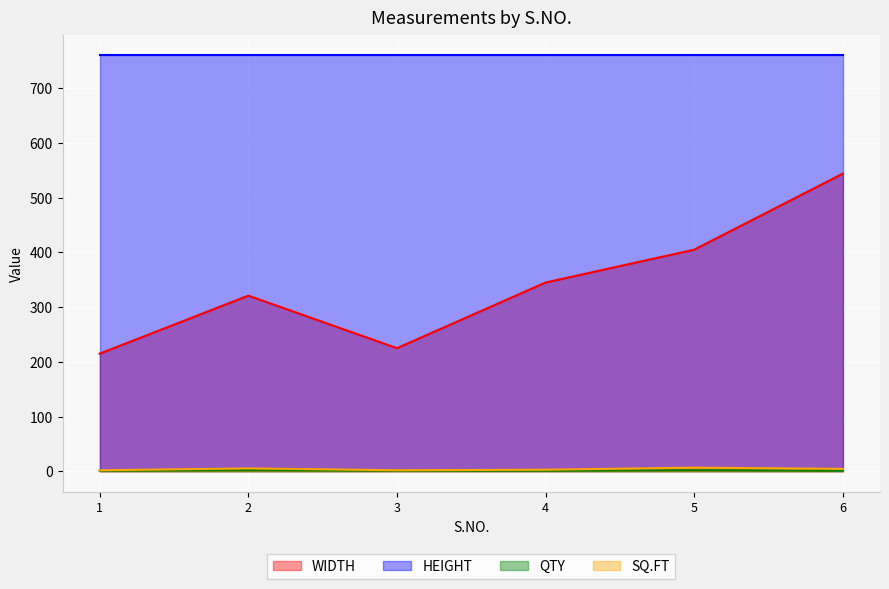

At which category does QTY reach its first local peak?

2